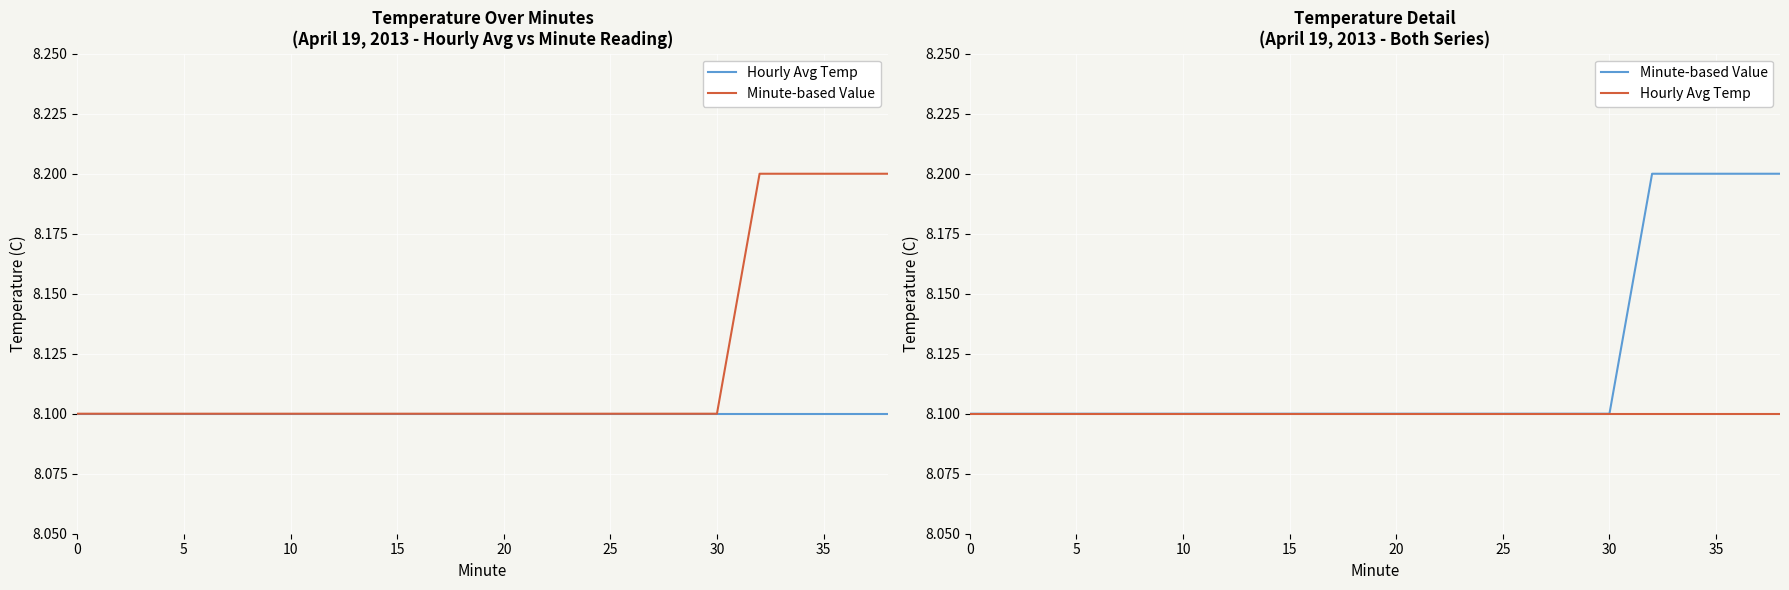

True or false: Hourly Avg Temp and Minute-based Value cross at least once.

False